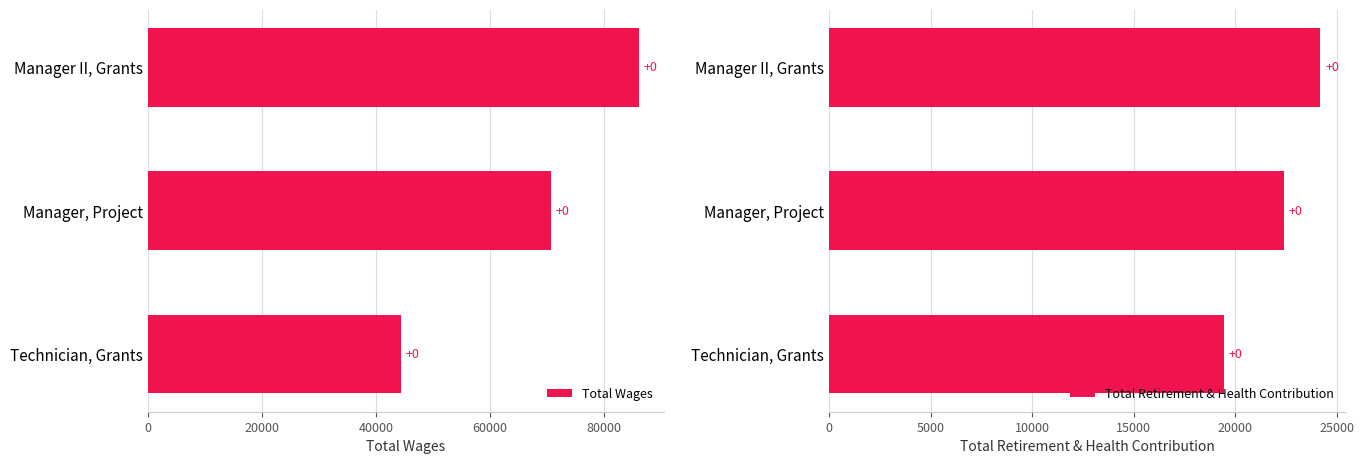

Which series has the largest range (max minus min)?

Total Wages